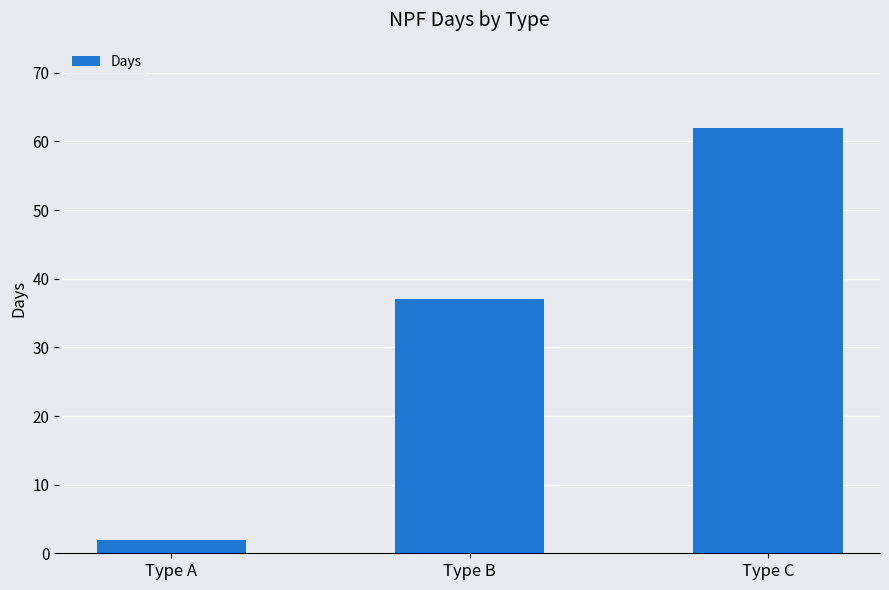

What is the difference between the maximum and minimum values?

60